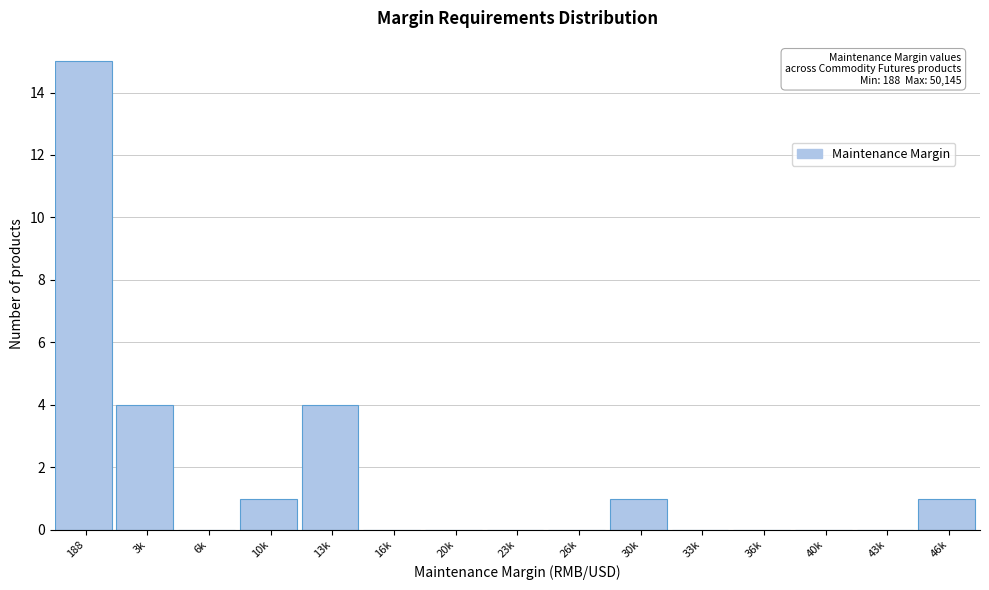

Reading left to right, list all the values displayed in this chart.

188=15	3k=4	6k=0	10k=1	13k=4	16k=0	20k=0	23k=0	26k=0	30k=1	33k=0	36k=0	40k=0	43k=0	46k=1